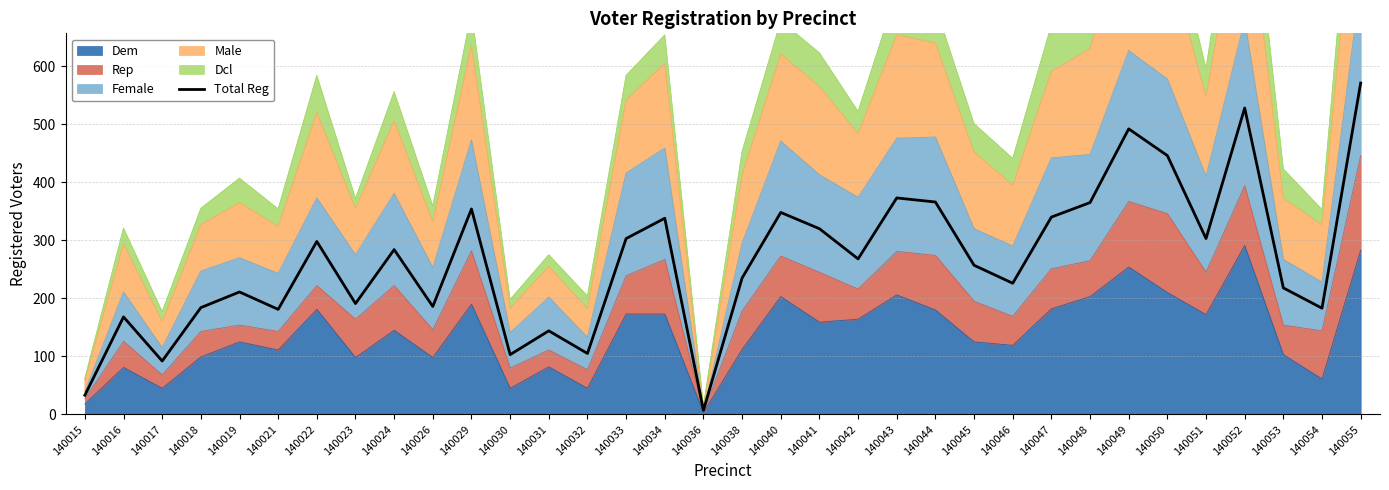

What is the ratio of the value at 140048 to the value at 140022?

1.2